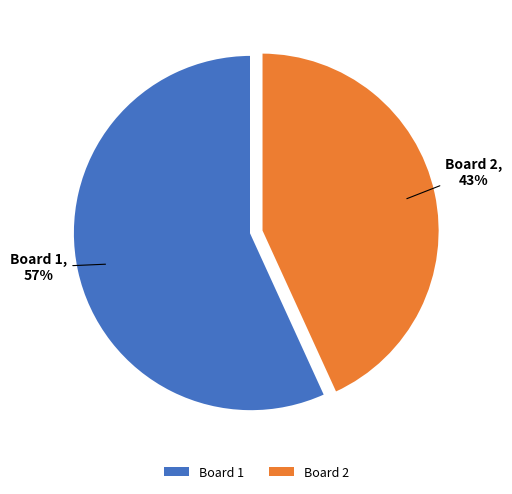

Is there a majority slice in this chart?

Yes